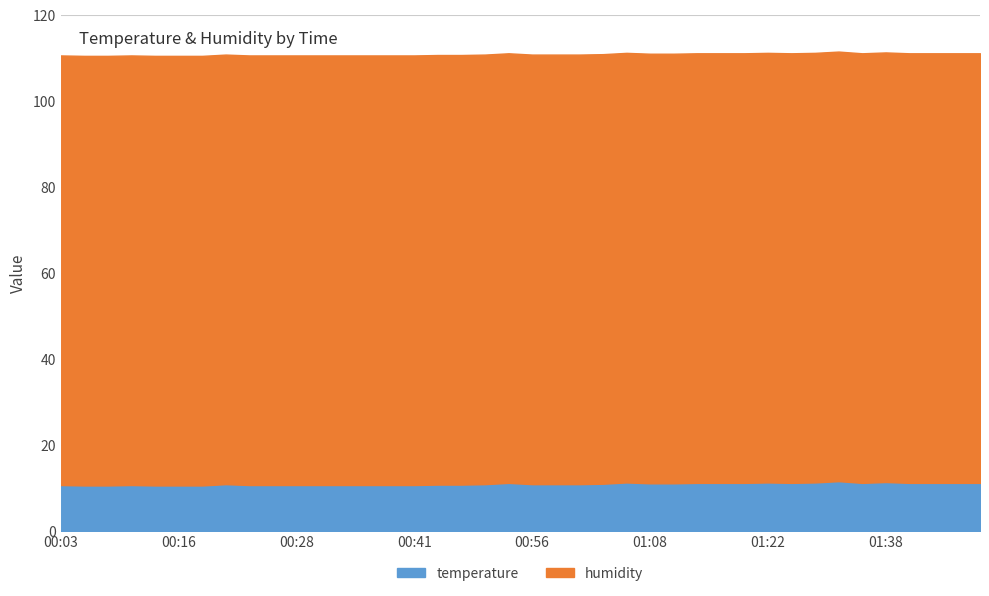

At how many categories does at least one series exceed 53?

40